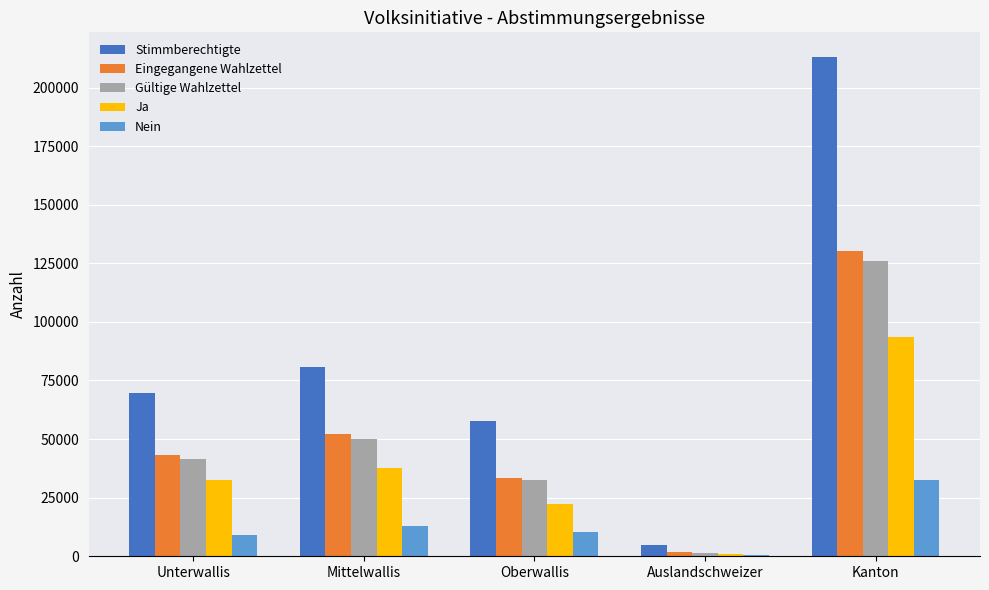

What are all the series names shown in the legend?

Stimmberechtigte, Eingegangene Wahlzettel, Gültige Wahlzettel, Ja, Nein